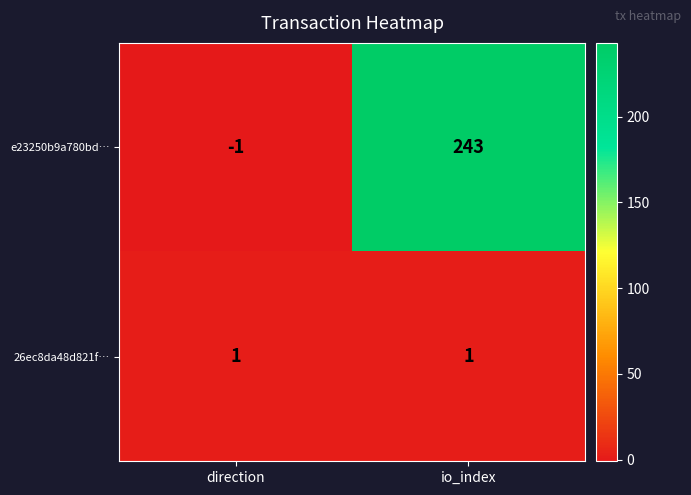

Between direction and io_index, which series saw the biggest shift?

e23250b9a780bd…